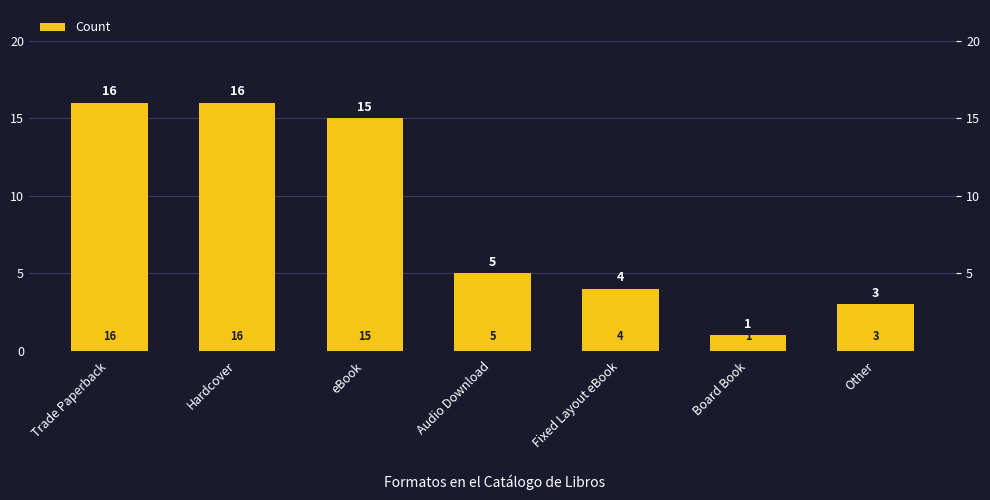

Which category has the lowest value across all series?

Board Book